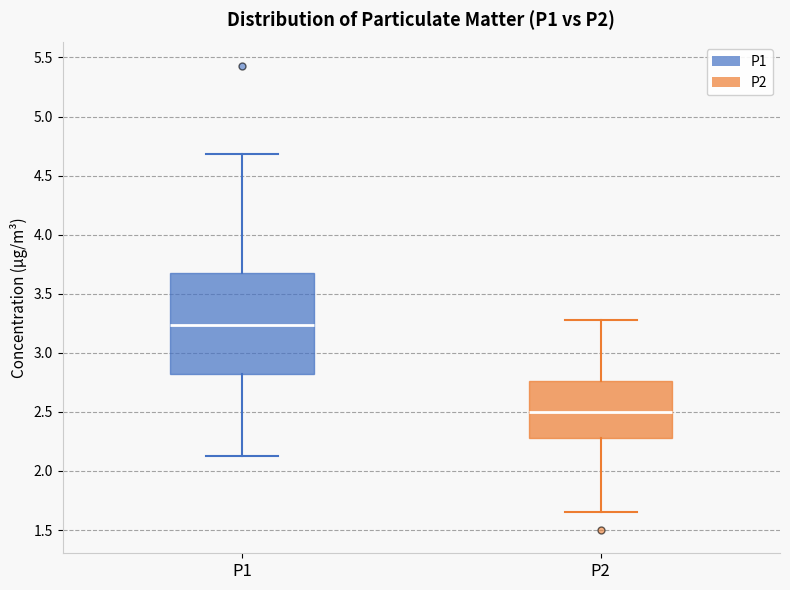

Where is the upper edge of the box for P2 on the y-axis? The values are not printed on the chart, so give them approximately, as read against the axis.

2.75